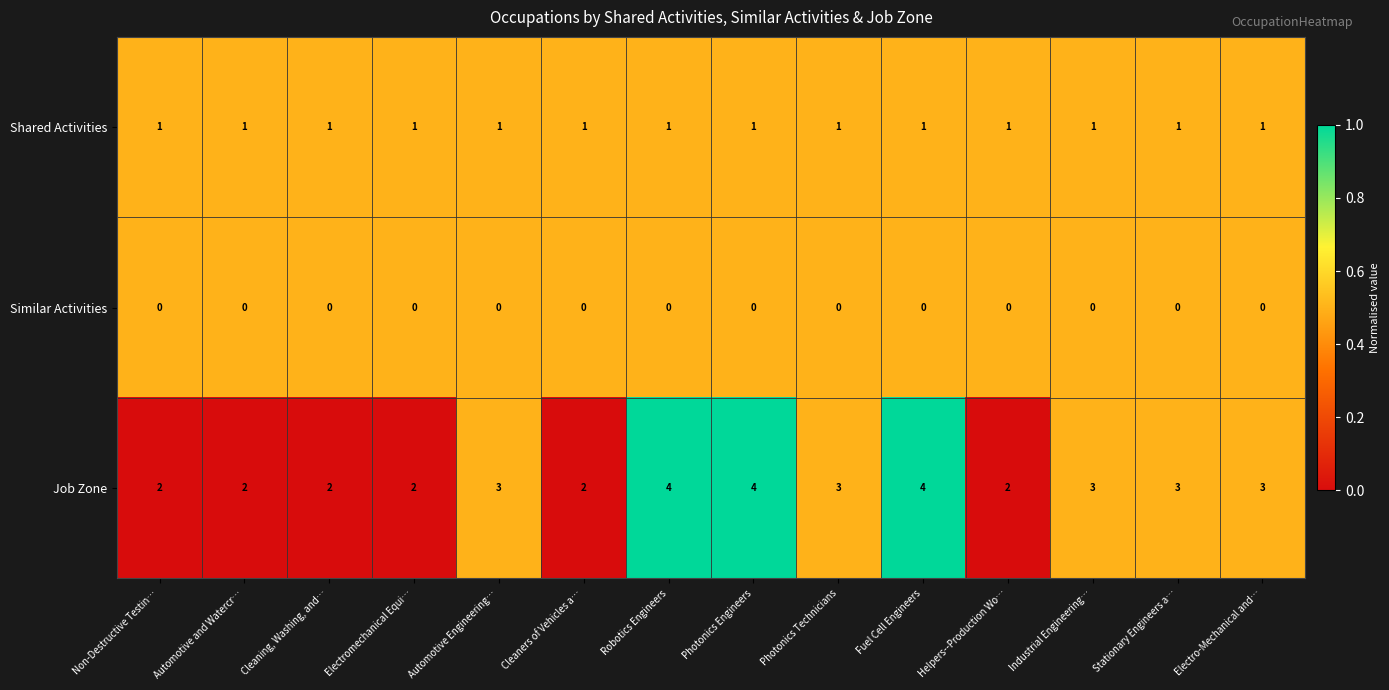

The Shared Activities series shows 0 at Robotics Engineers. True or false?

False